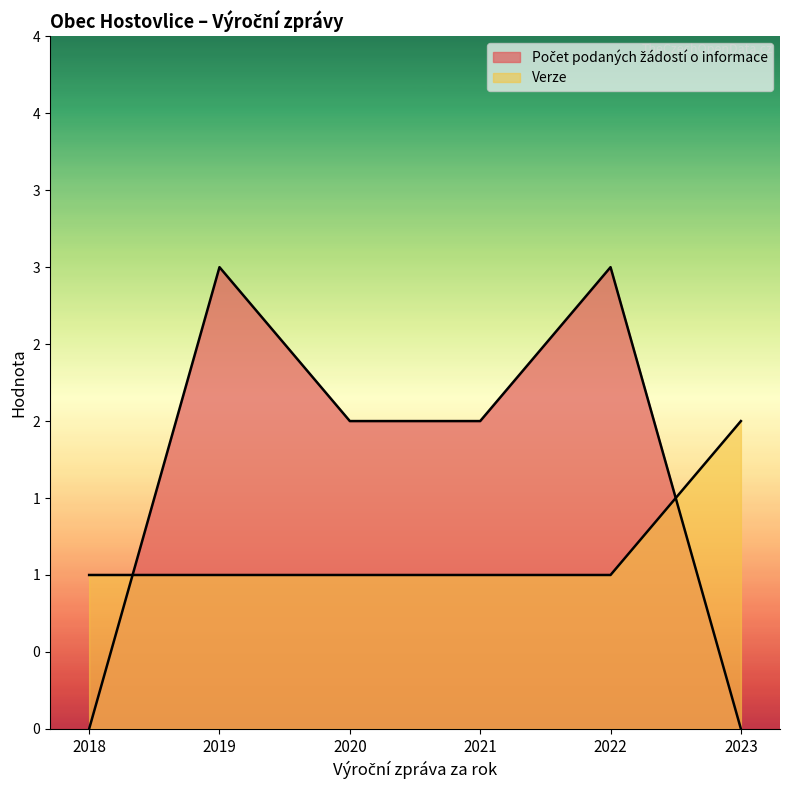

After their last crossing, which series has the higher values: Počet podaných žádostí o informace or Verze?

Verze